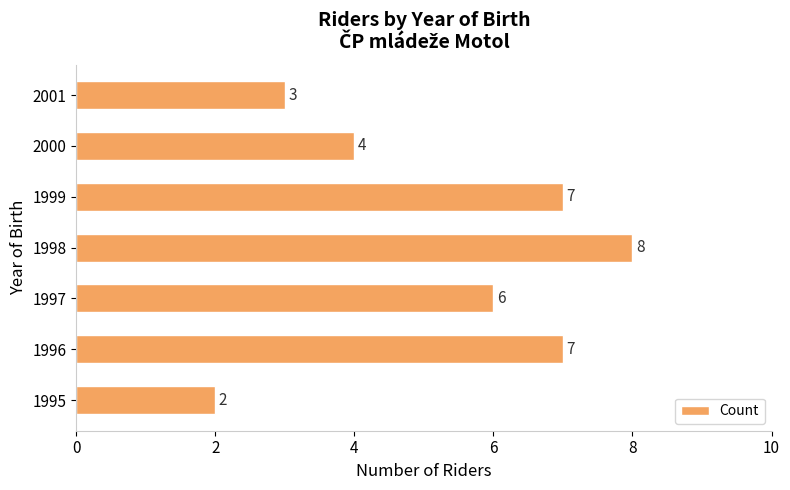

At which category does the chart reach its peak across all series?

1998